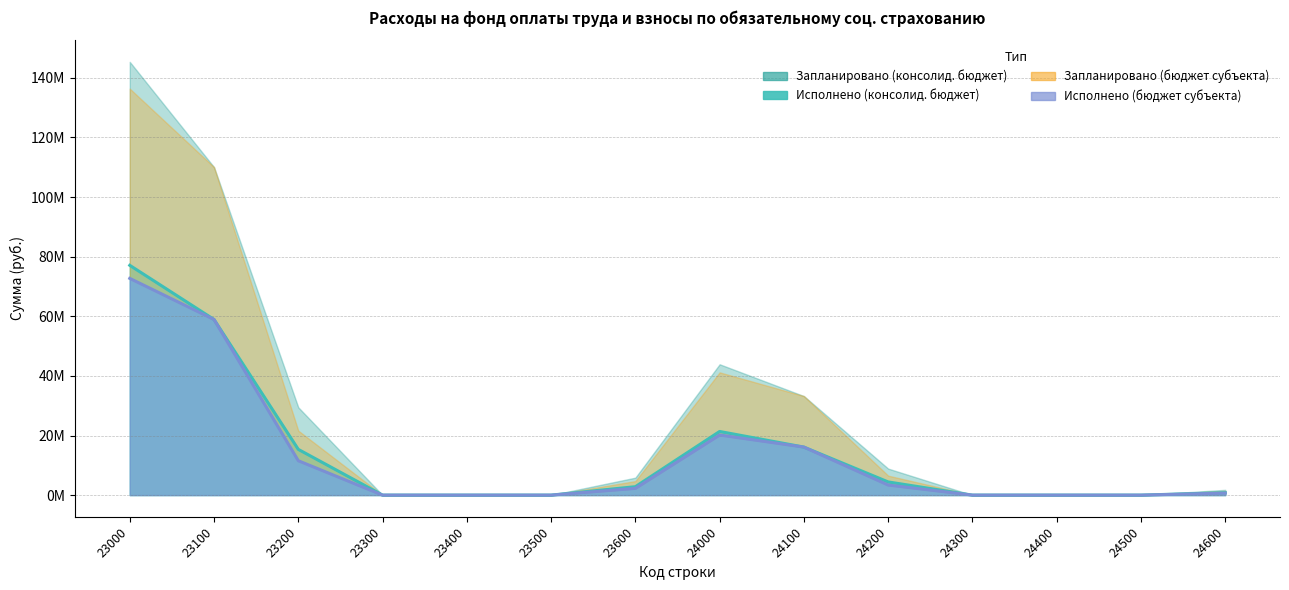

Is it true that Запланировано (консолид. бюджет) equals 15347816.1 at 23200?

True